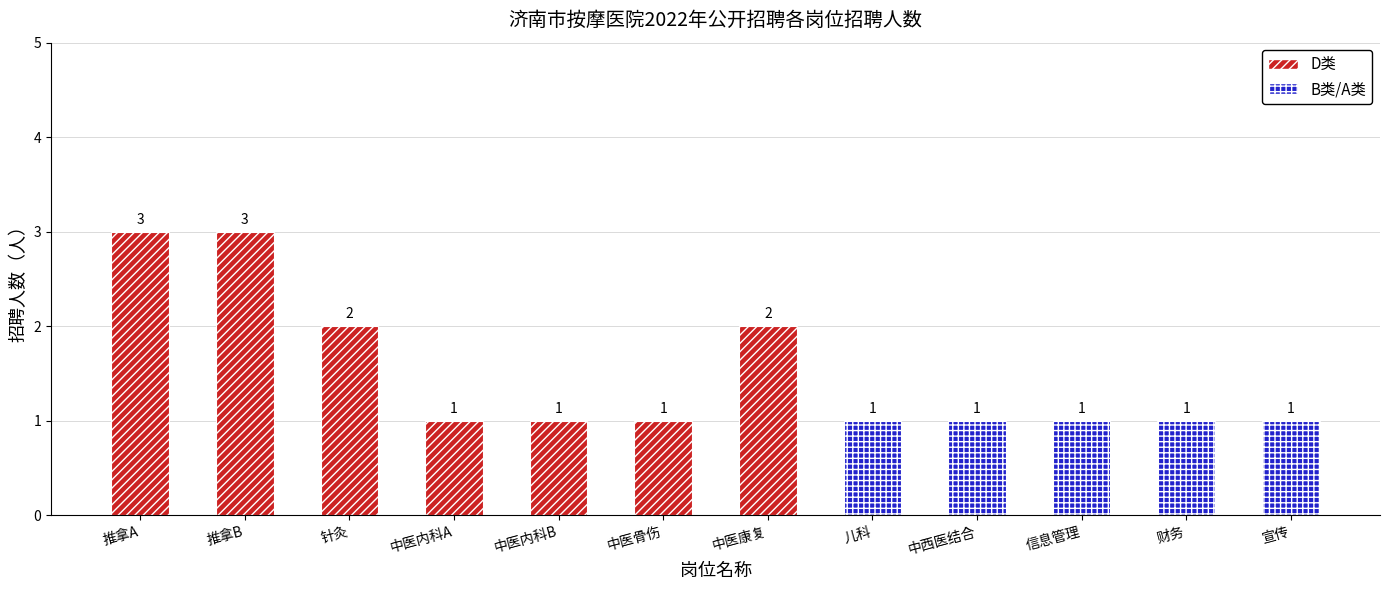

What is the change in value from 推拿B to 信息管理?

-2